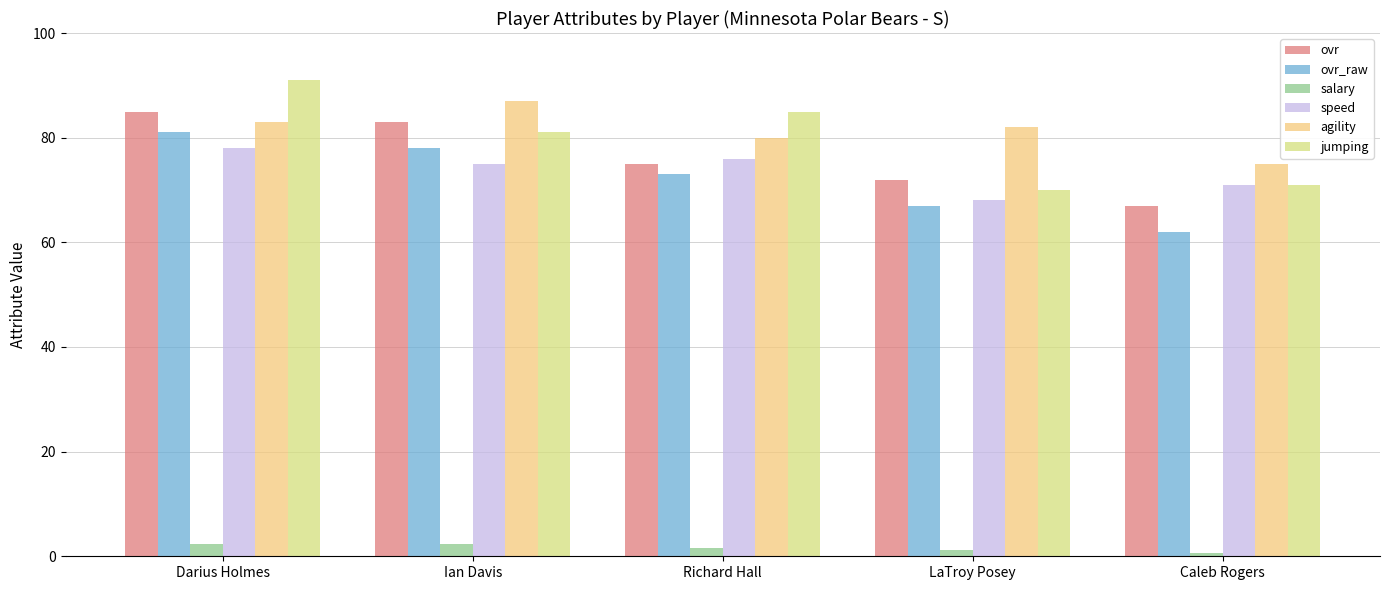

What is the highest value of the salary series?

2.4